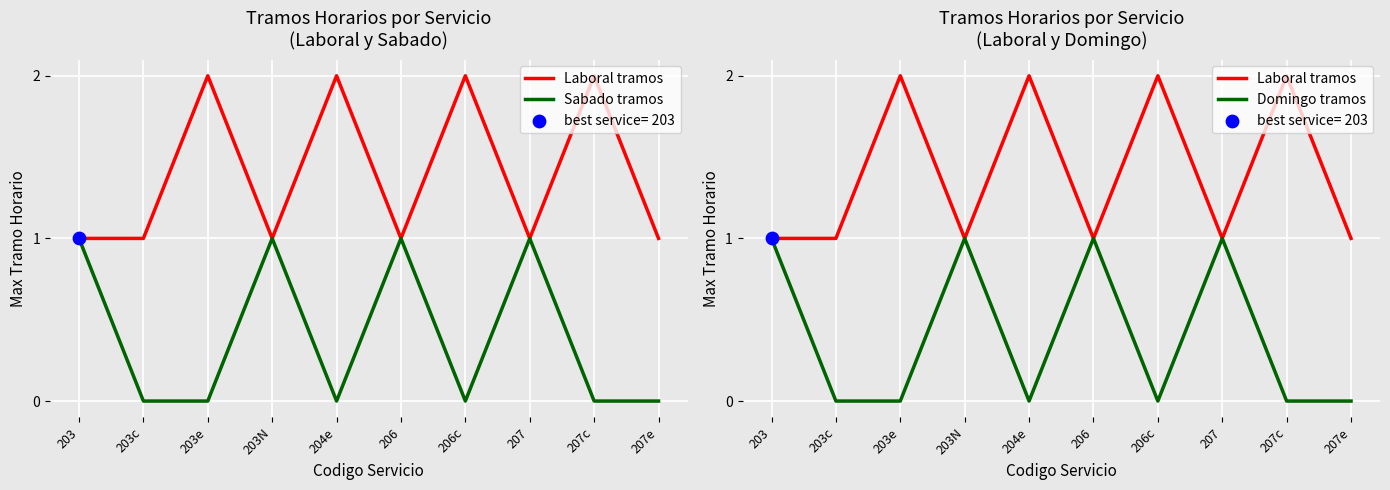

Which series reaches the maximum Y coordinate?

Laboral tramos